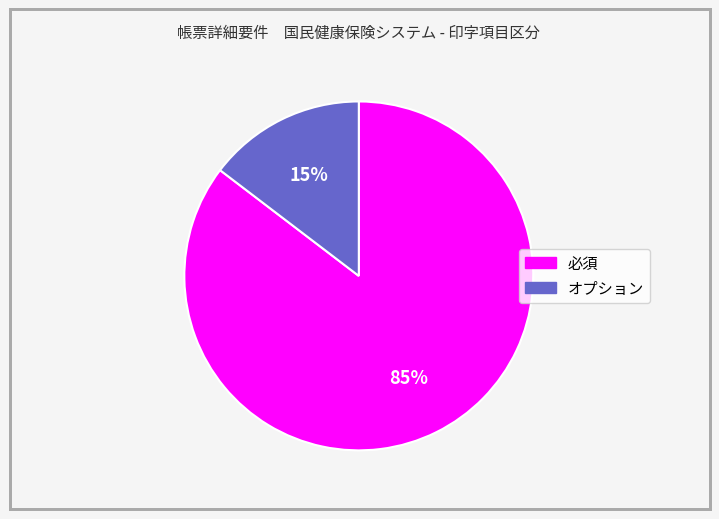

Which slice is the largest?

必須